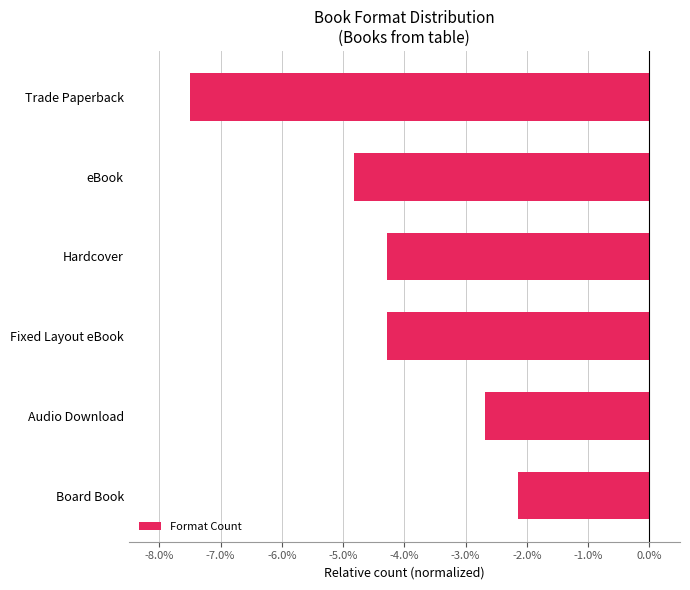

Reading top to bottom, list all the values displayed in this chart.

-7.5	-4.8	-4.3	-4.3	-2.7	-2.1